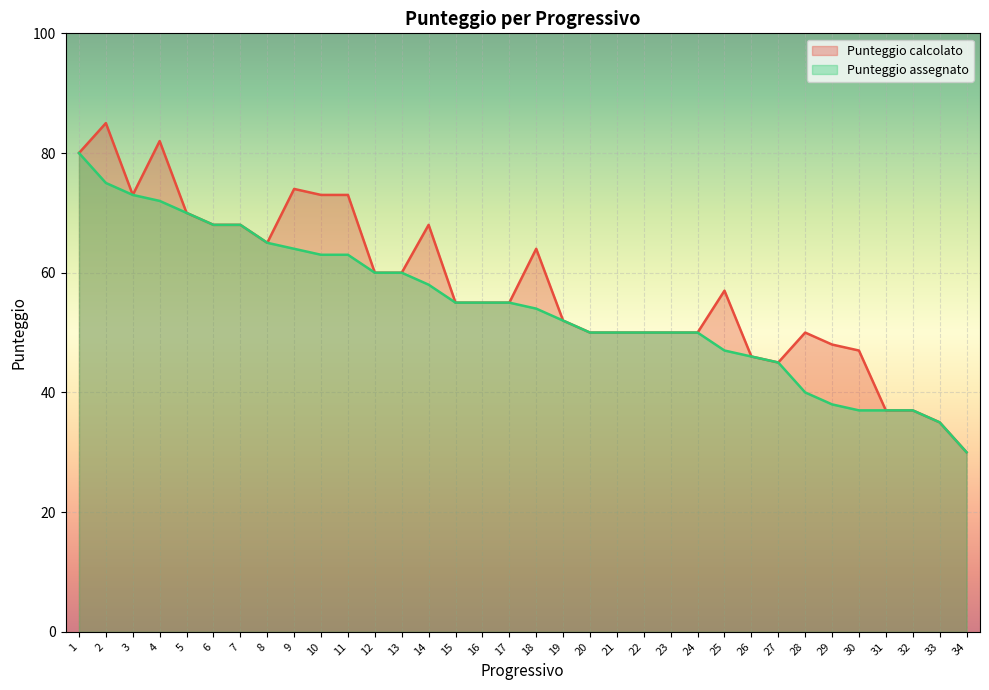

At which label does Punteggio calcolato first exceed 55?

1